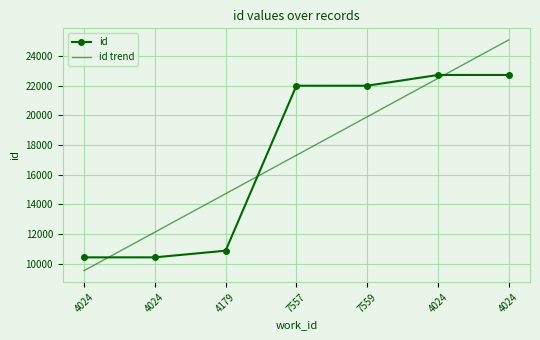

What is the minimum value shown in the chart?

9524.6